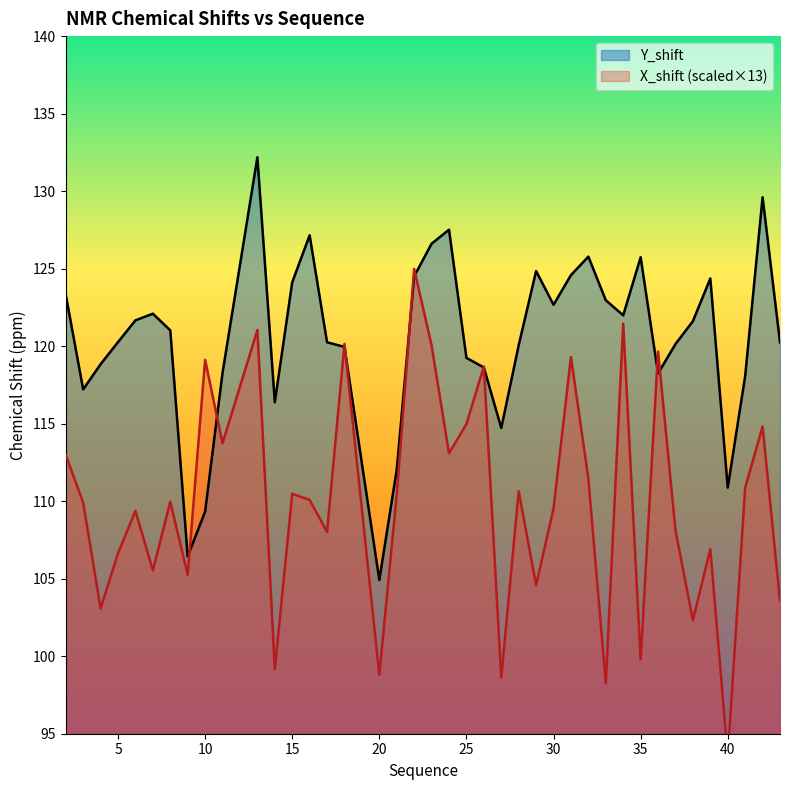

After their last crossing, which series has the higher values: X_shift or Y_shift?

Y_shift